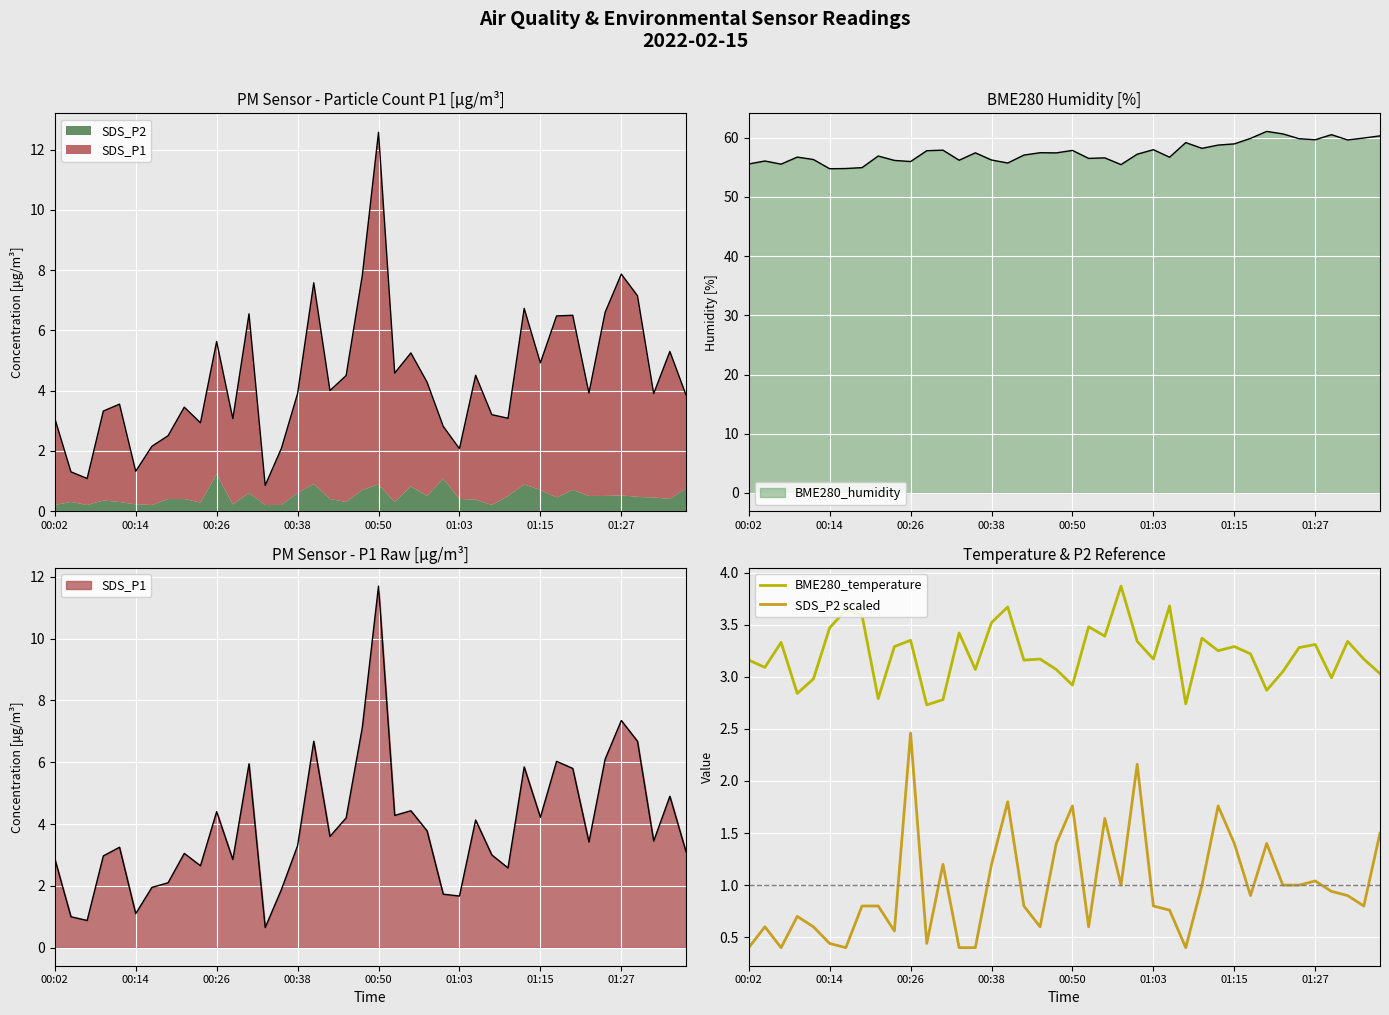

Which series has the widest spread of values?

SDS_P2 scaled